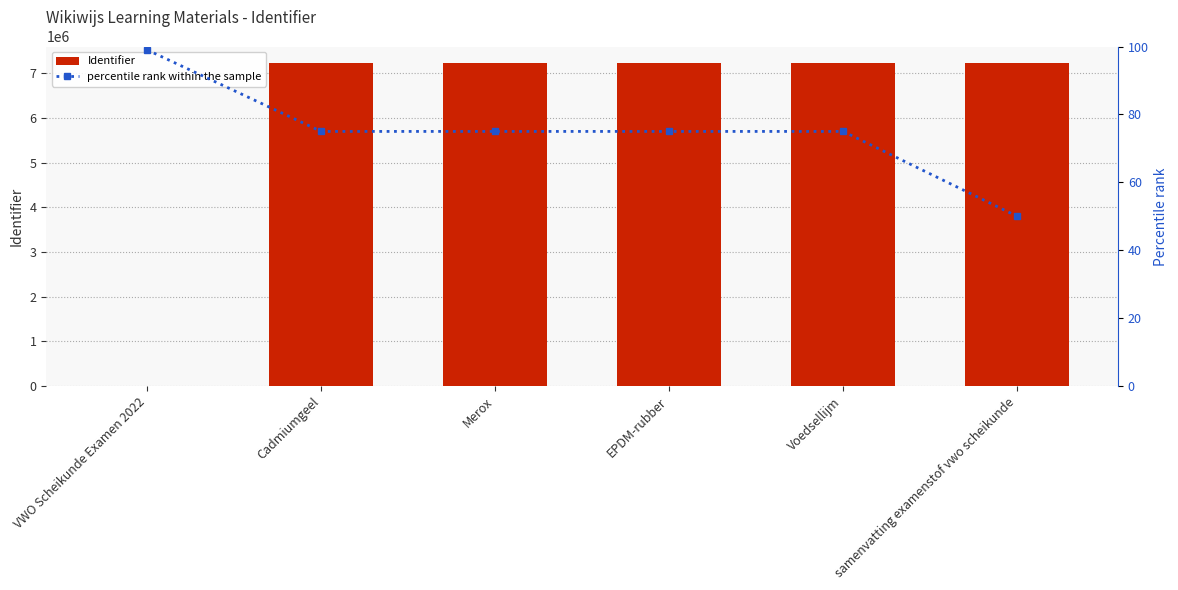

What is the label of the 6th bar from the left?

samenvatting examenstof vwo scheikunde